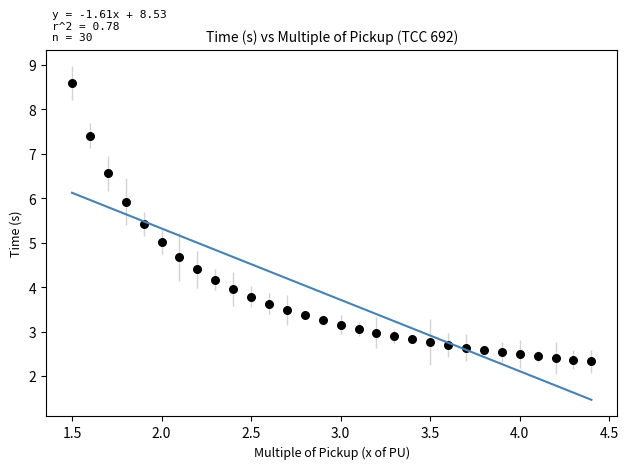

What is the range of Y values (max minus min)?

6.3